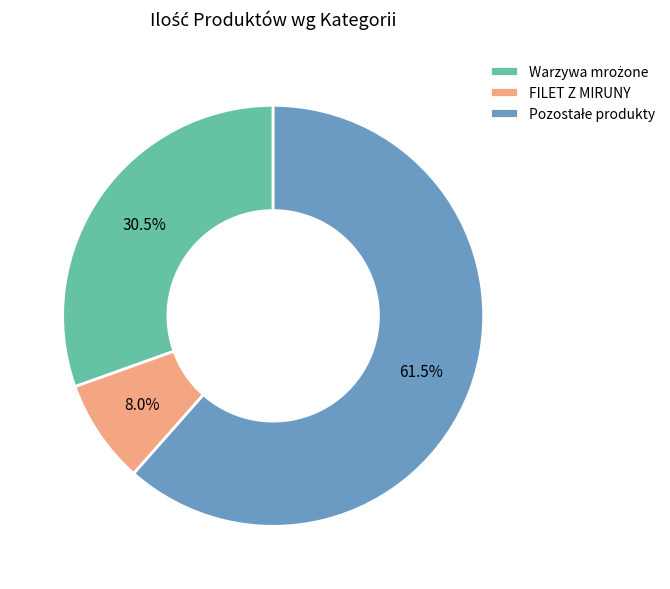

Which slice is the smallest?

FILET Z MIRUNY